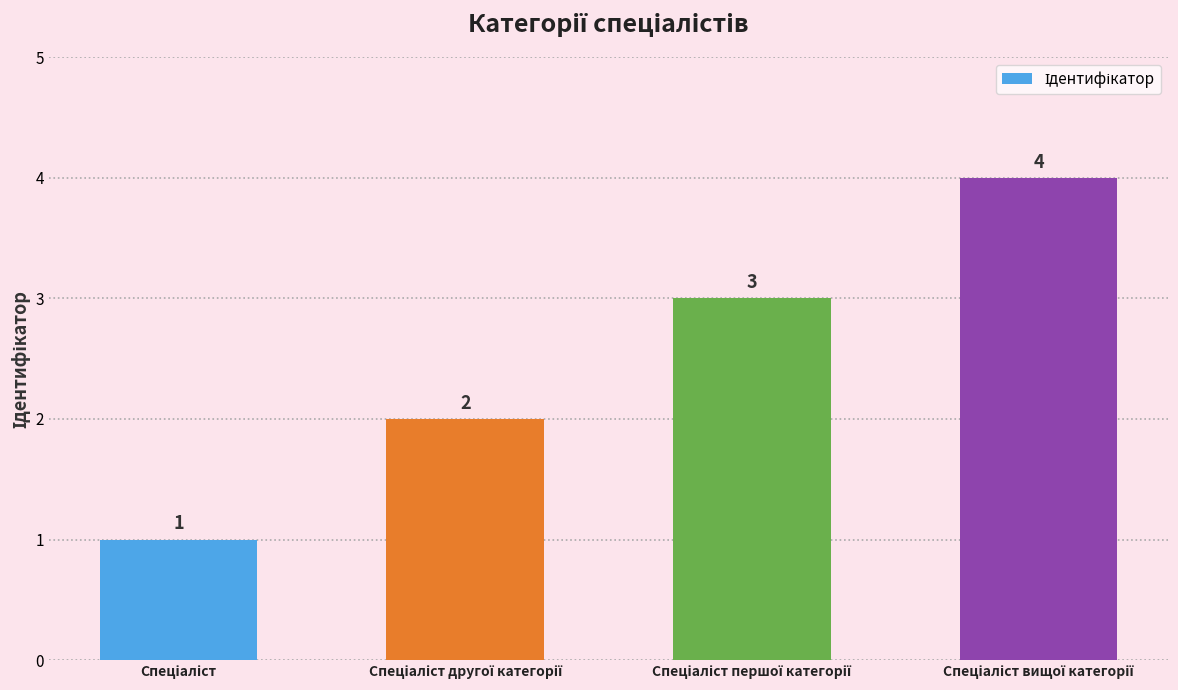

How many values are between 2 and 4?

3